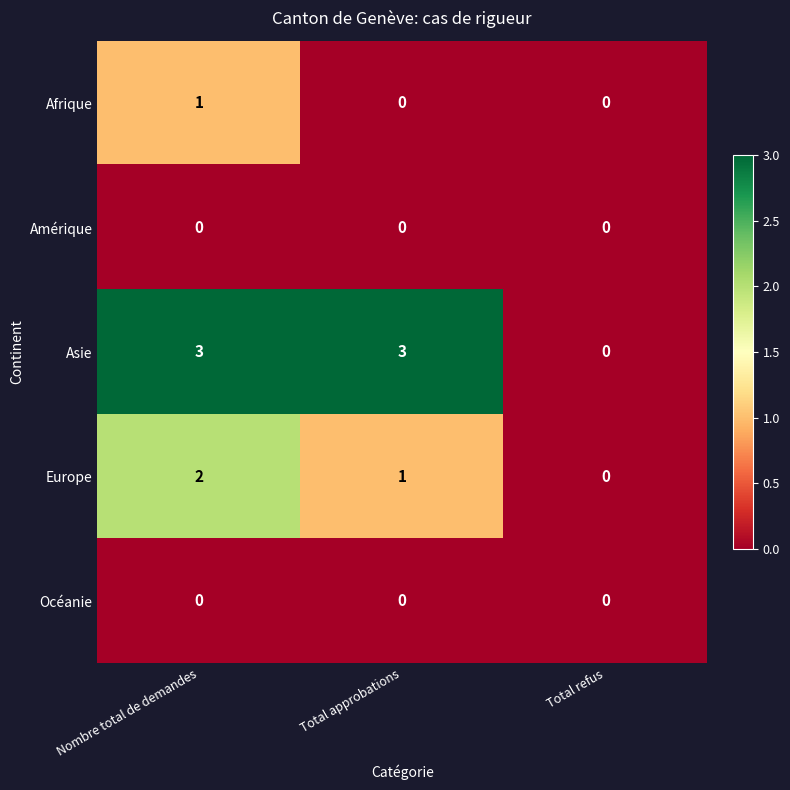

What is the maximum value shown in the chart?

3